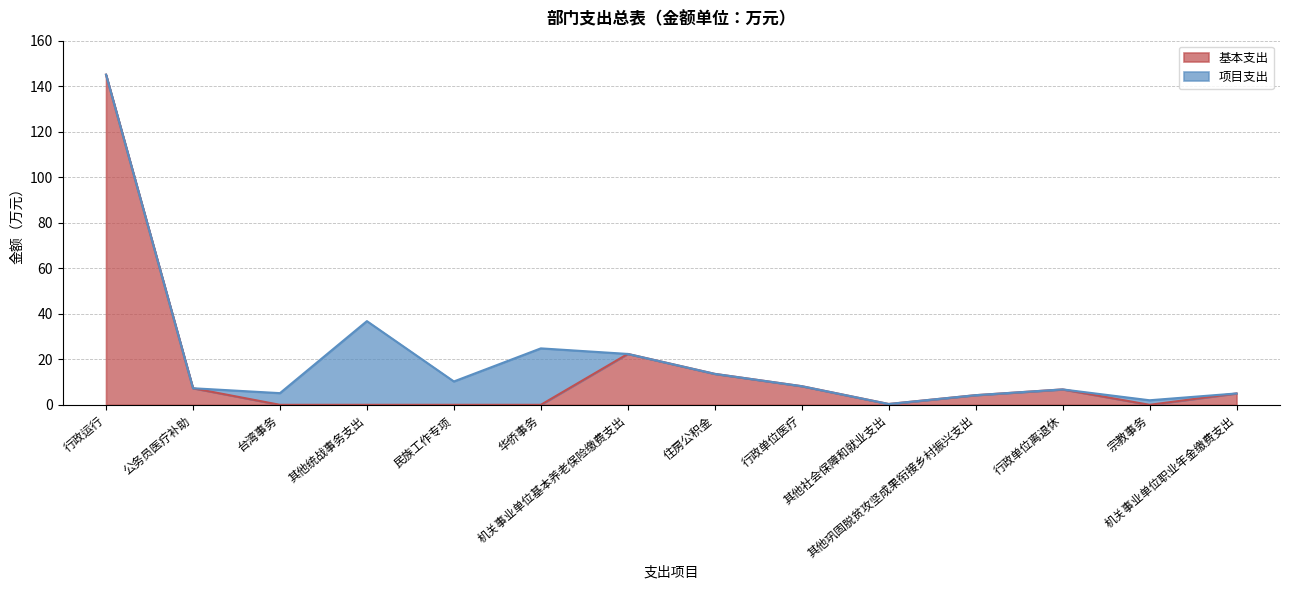

Which category has the lowest value across all series?

台湾事务